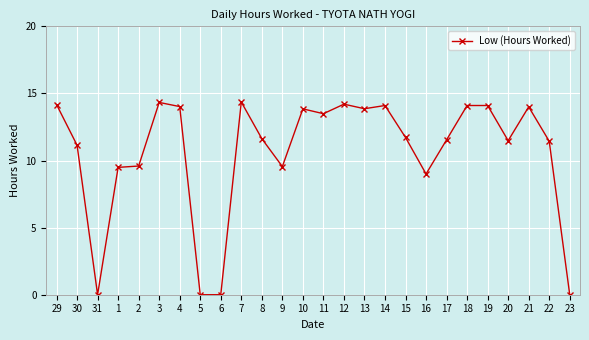

True or false: the data has more than 2 interior local peaks.

True